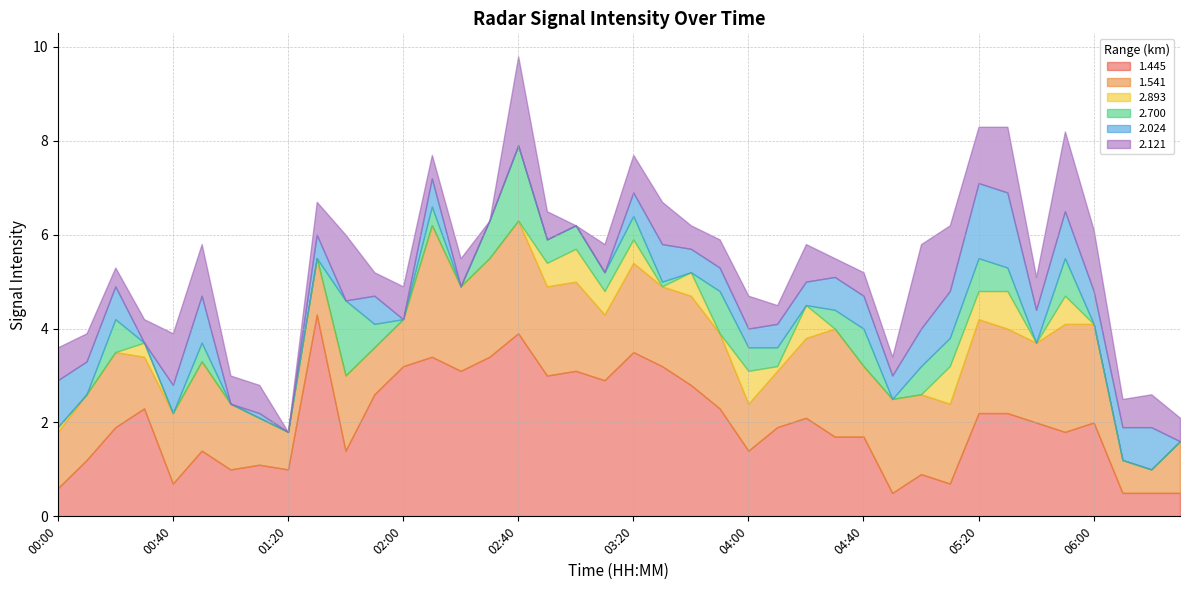

Between 04:00 and 05:10, which is larger?

04:00